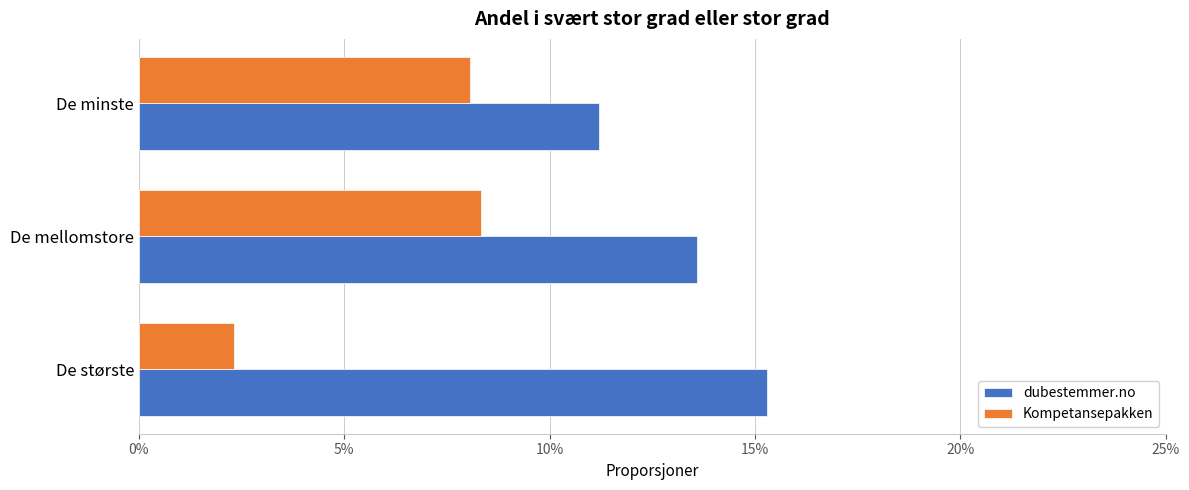

What are all the series names shown in the legend?

dubestemmer.no, Kompetansepakken